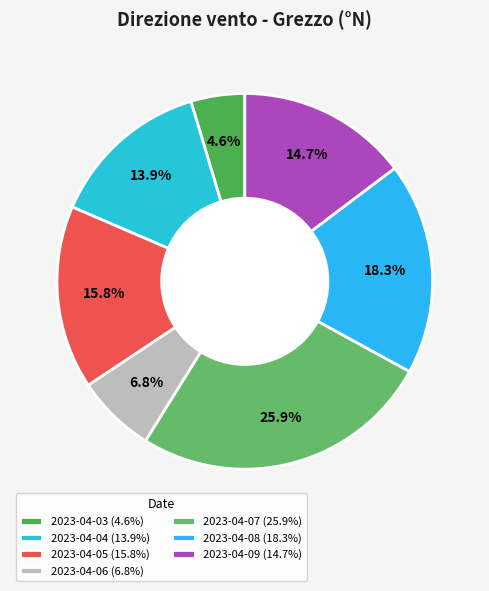

To the nearest percent, what is the average slice percentage?

14%